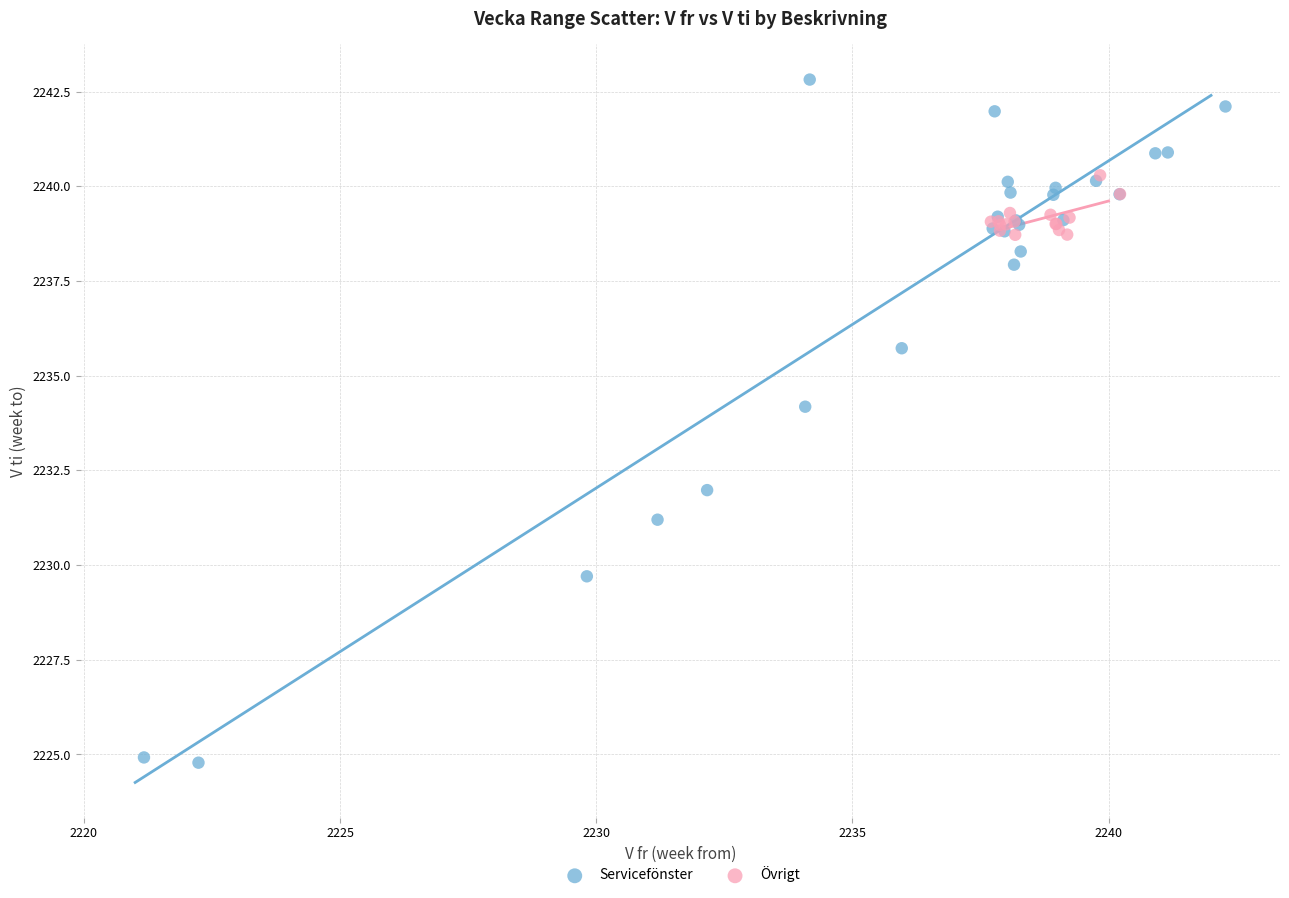

Which series has the widest spread of Y values?

Servicefönster